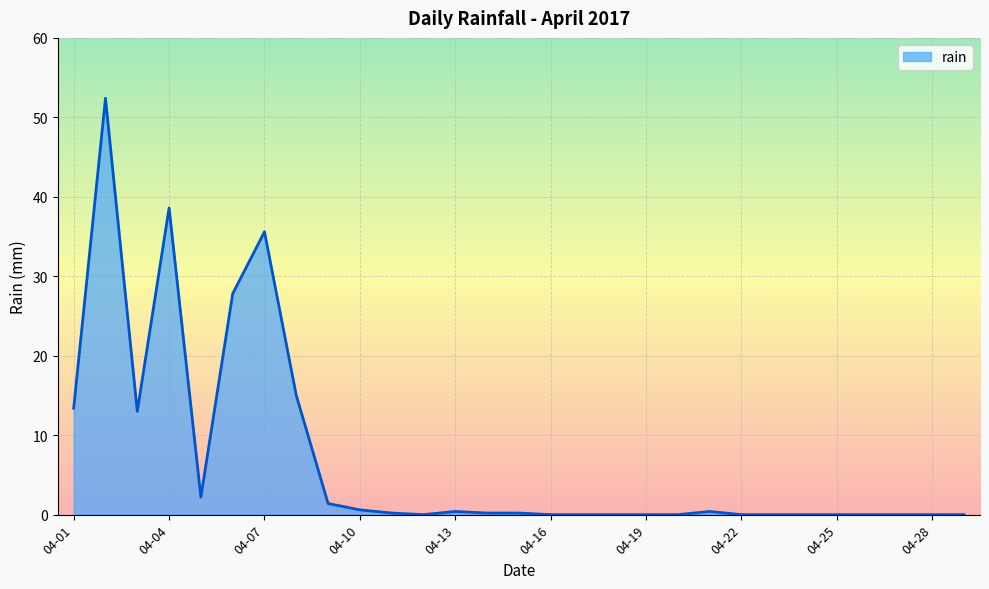

Reading right to left, transcribe all the data shown in this chart.

0.0	0.0	0.0	0.0	0.0	0.0	0.0	0.0	0.4	0.0	0.0	0.0	0.0	0.0	0.2	0.2	0.4	0.0	0.2	0.6	1.4	15.0	35.6	27.8	2.2	38.6	13.0	52.4	13.4